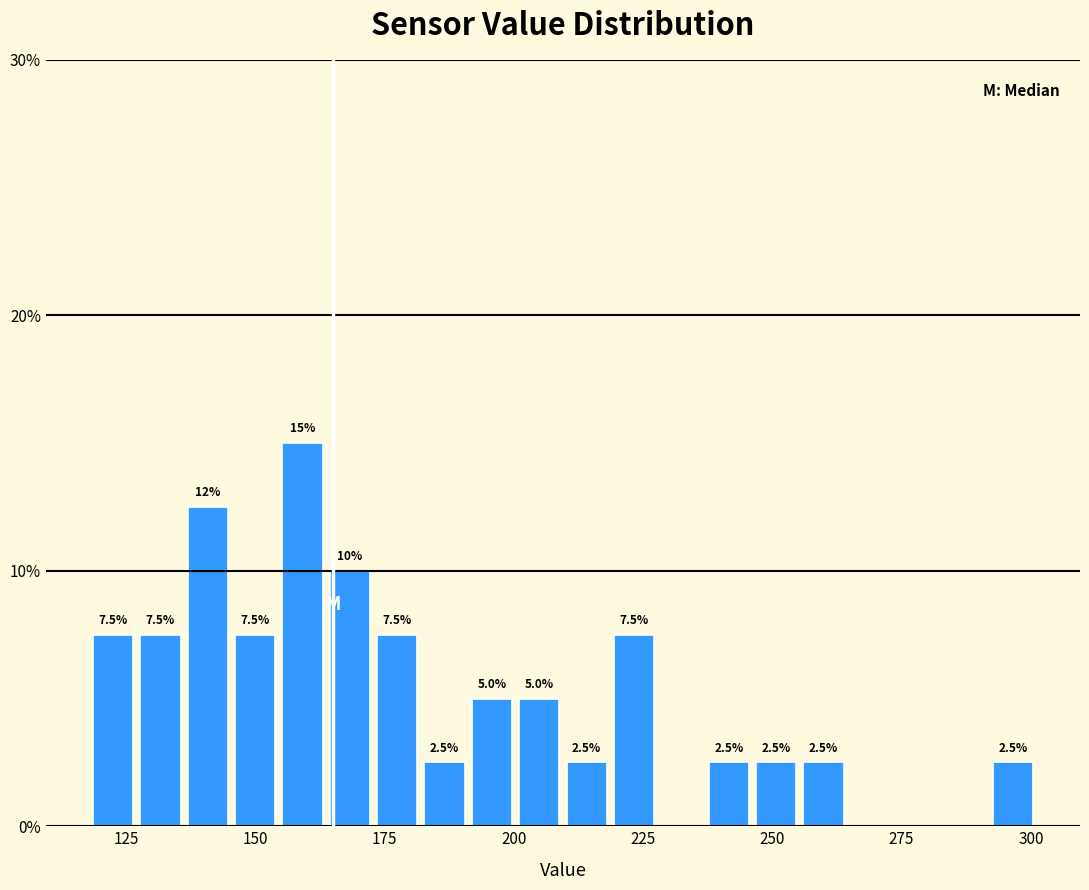

Around what value on the x-axis is the tallest bar? Give the approximate position of its centre, as read against the axis.

160